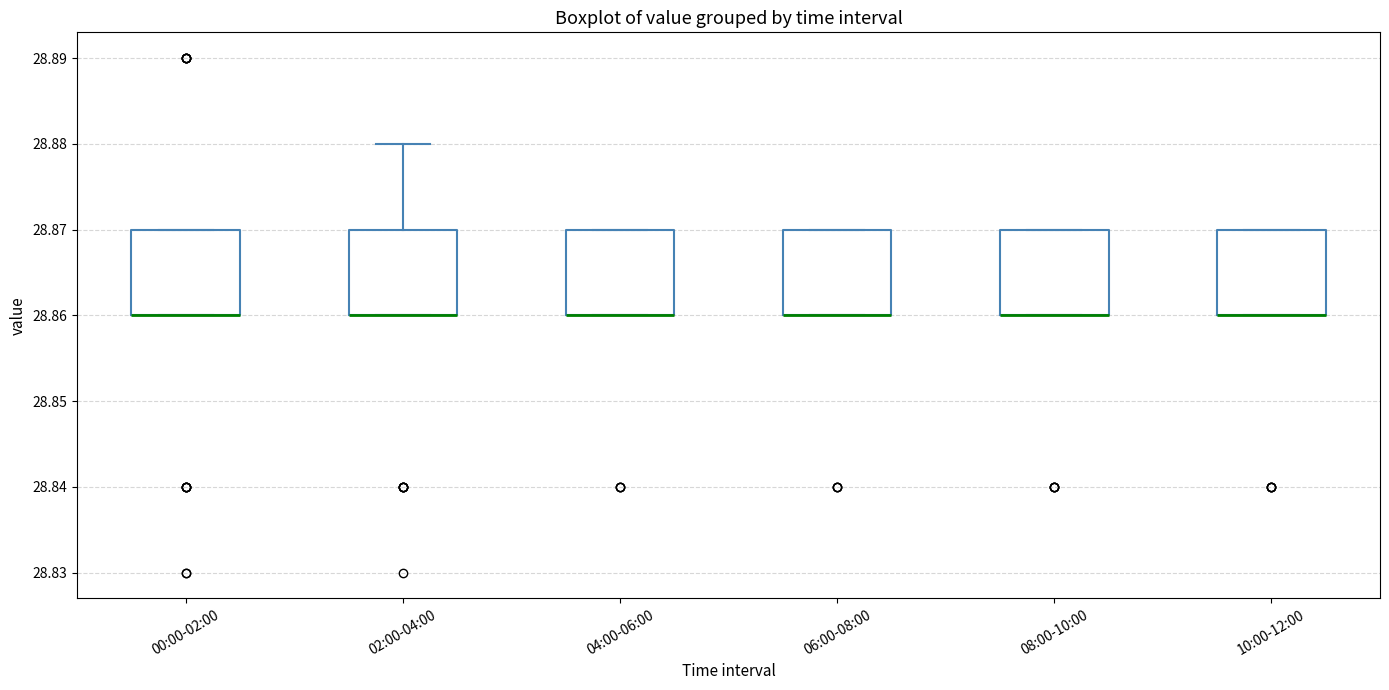

Where is the upper edge of the box for 00:00-02:00 on the y-axis? The values are not printed on the chart, so give them approximately, as read against the axis.

28.87